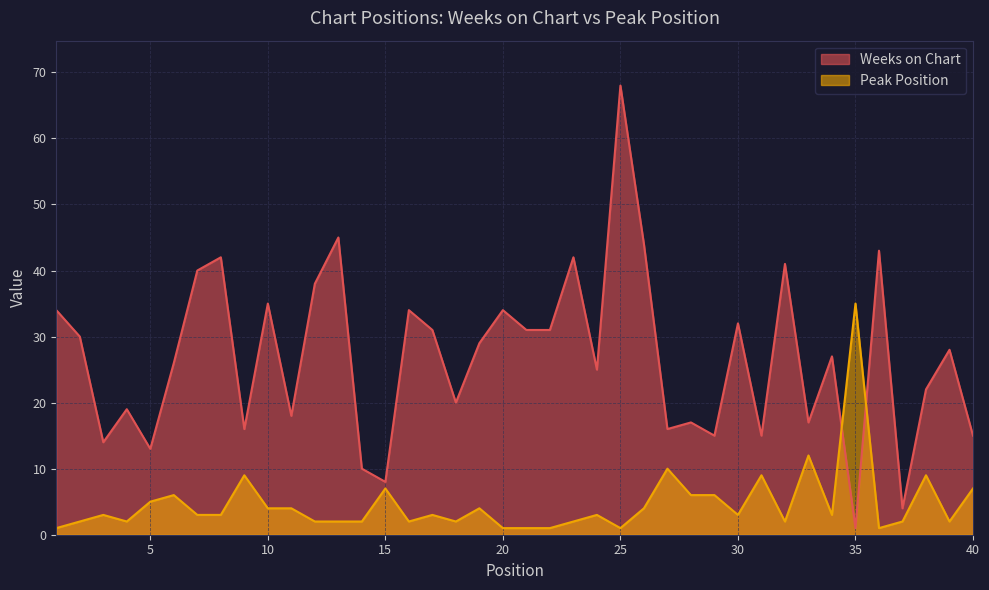

Count the number of data series in this chart.

2